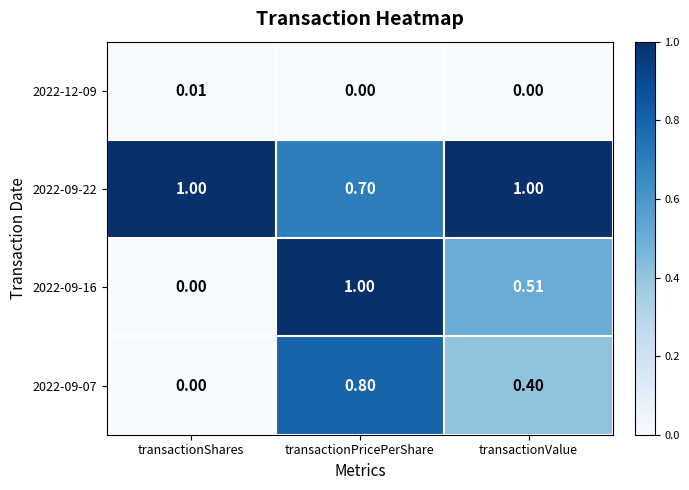

Which category has the highest value in the 2022-12-09 series?

transactionShares